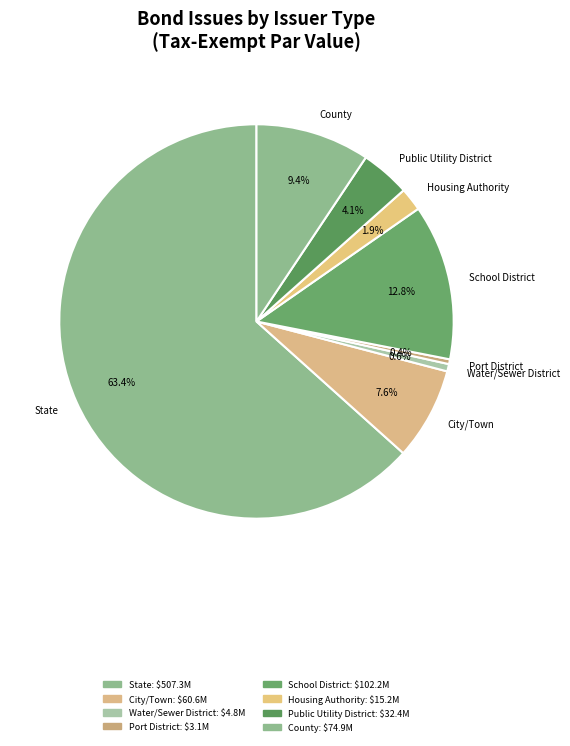

Which slice is the largest?

State